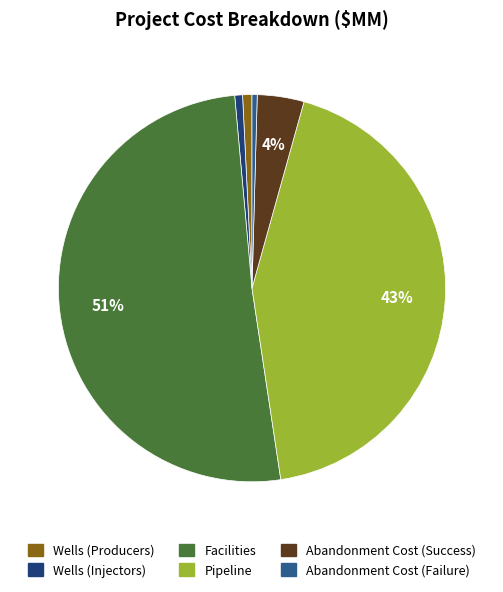

True or false: Abandonment Cost (Success) accounts for 4% of the total.

True